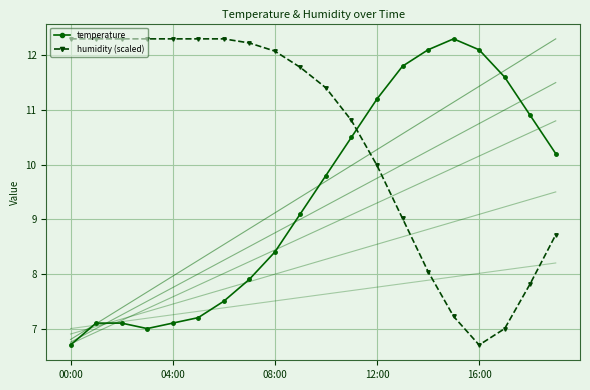

Where is humidity (scaled) nearest to the value 9?

13